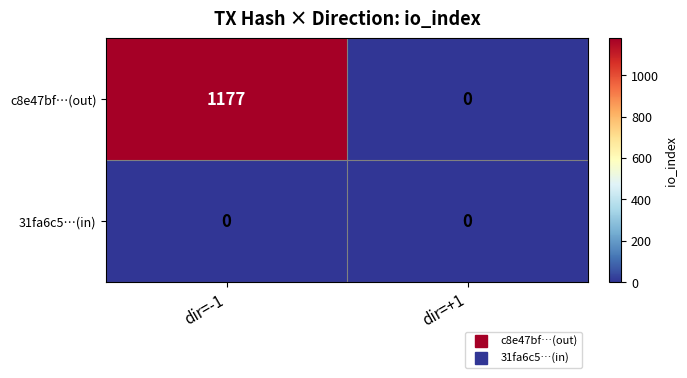

Reading right to left, extract all data points from this chart.

c8e47bf…(out): 0	1177
31fa6c5…(in): 0	0